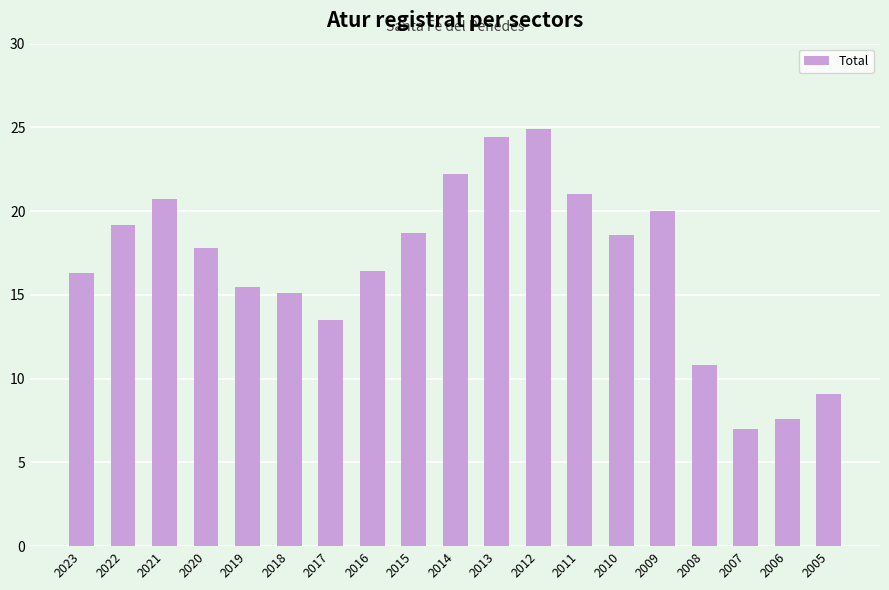

What is the difference between the maximum and minimum values?

17.9